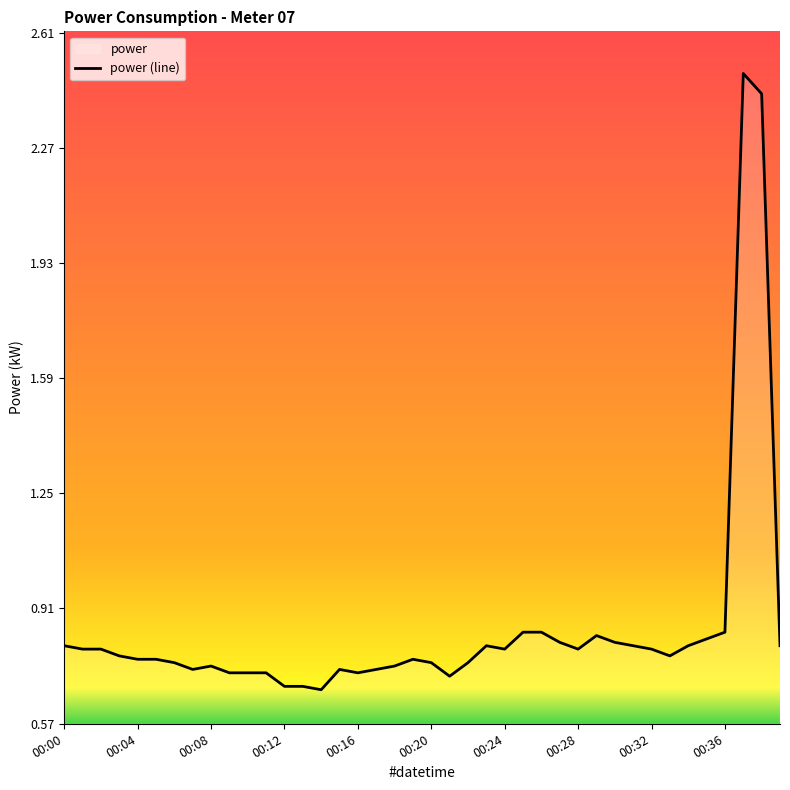

At which category does the data reach its first local peak?

00:08